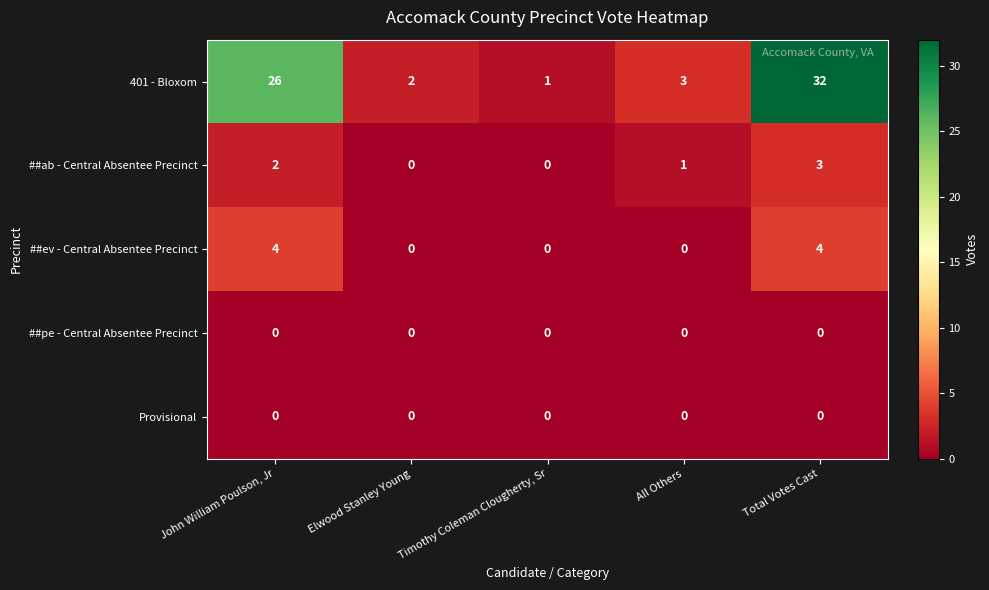

True or false: Provisional has a value of 0 at John William Poulson, Jr.

True